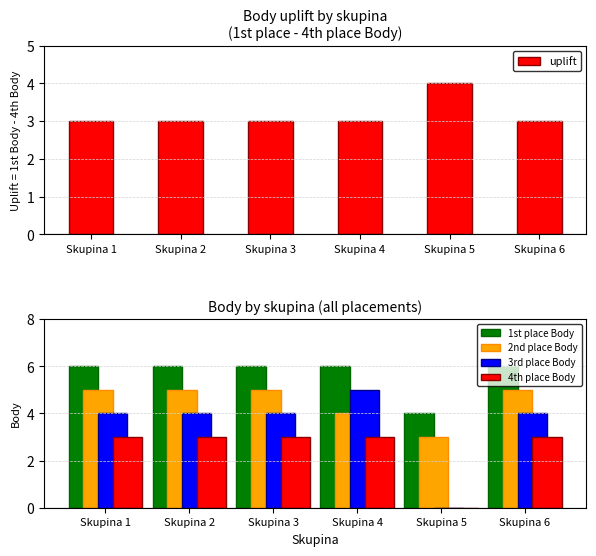

Is the value of 3rd place Body at Skupina 2 greater than the value of uplift at Skupina 4?

Yes